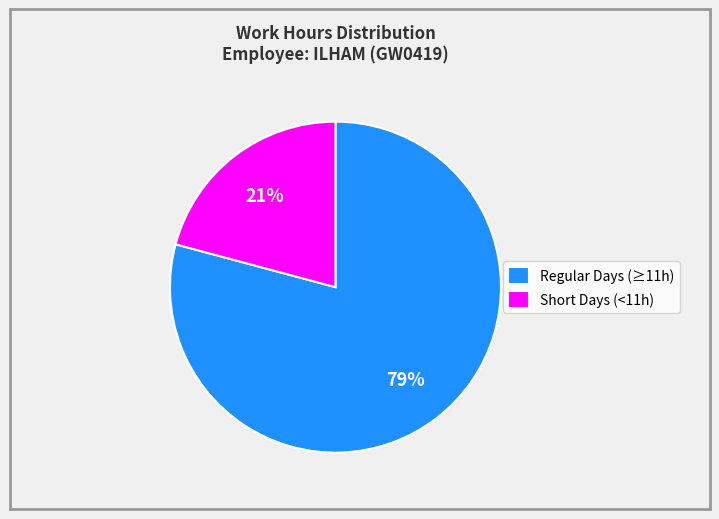

Combined, do Regular Days (≥11h) and Short Days (<11h) account for over 50%?

Yes